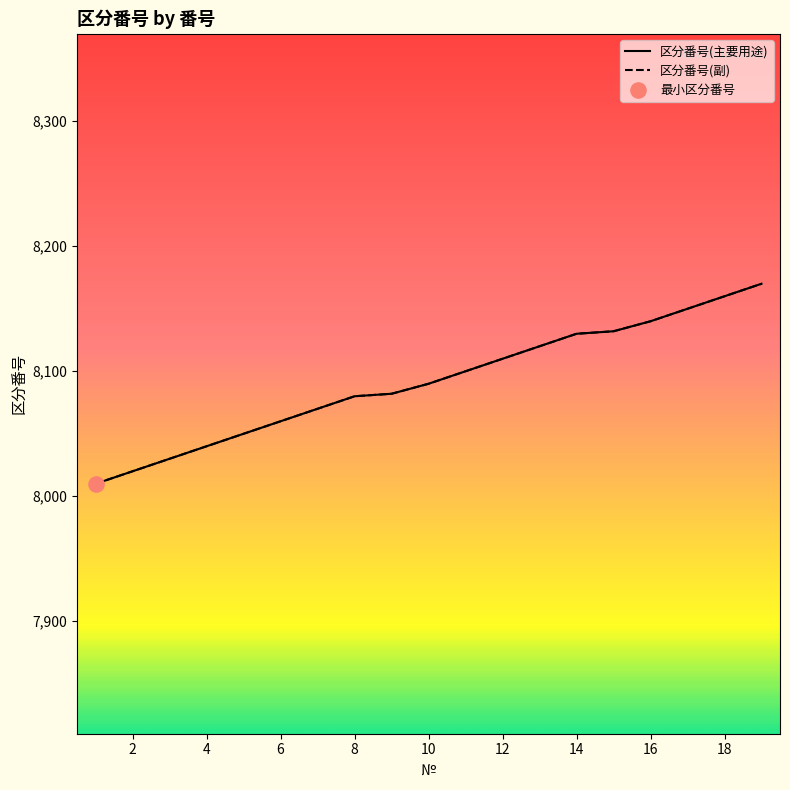

Which series has the widest spread of Y values?

区分番号(主要用途)